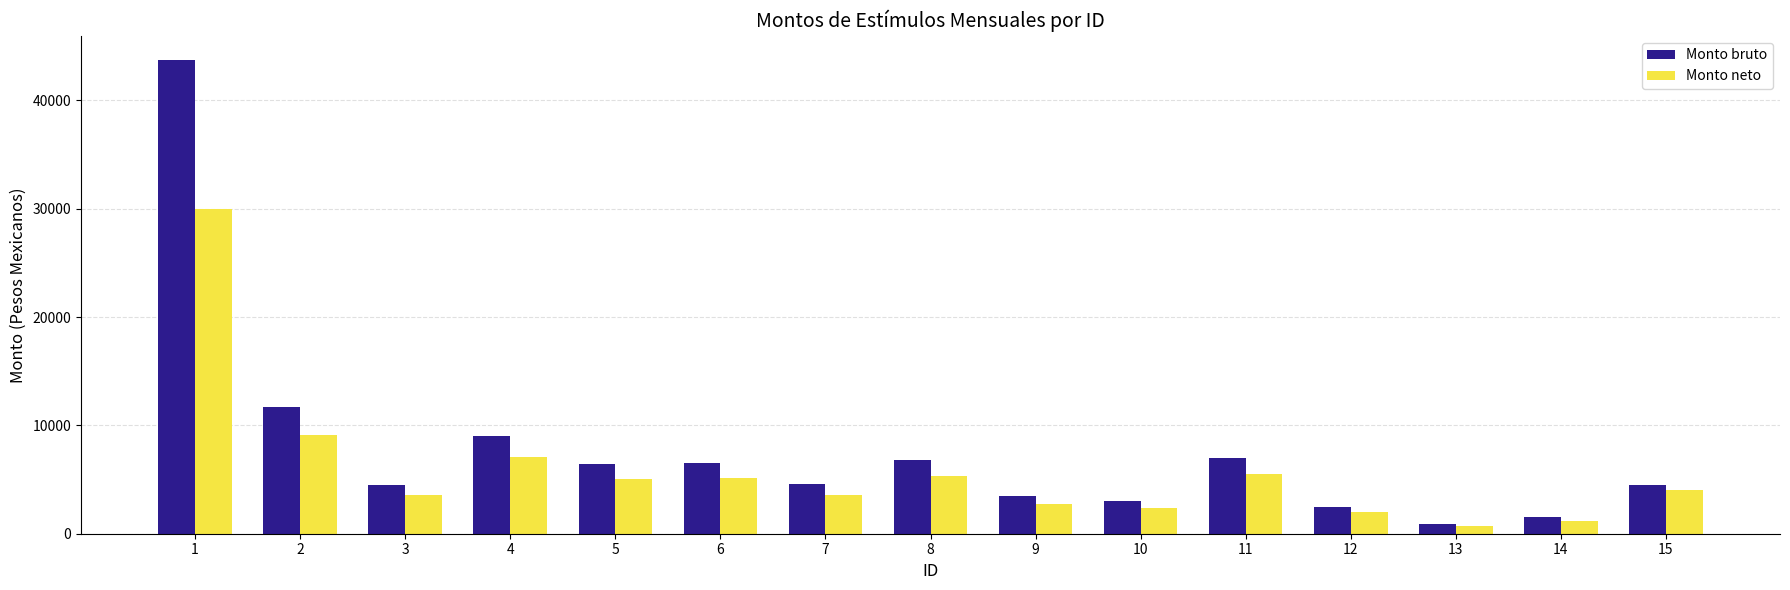

Which series has the largest range (max minus min)?

Monto bruto